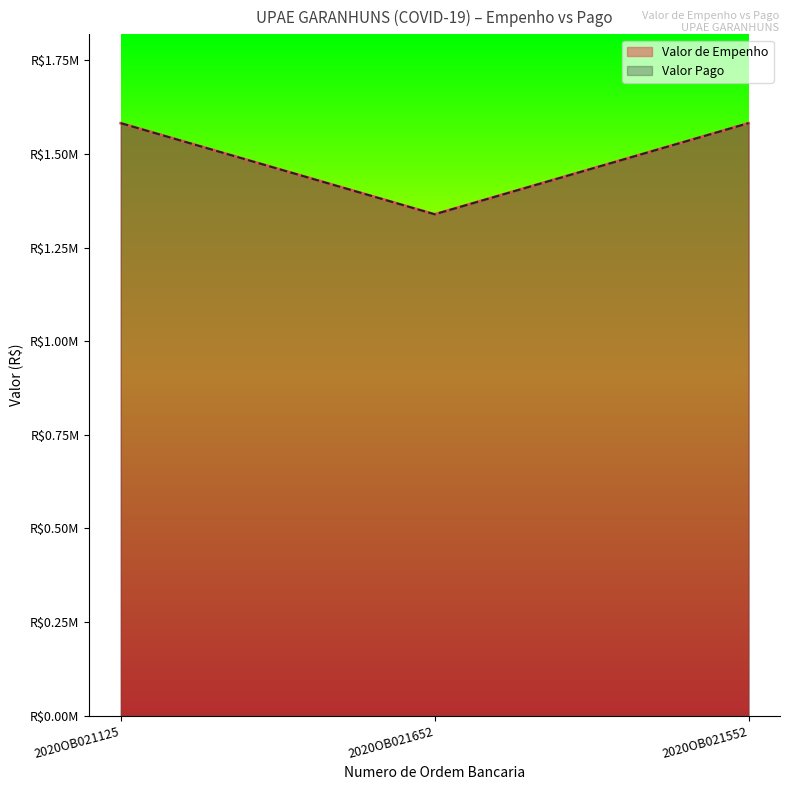

At which label does Valor de Empenho first exceed 1582307?

2020OB021125